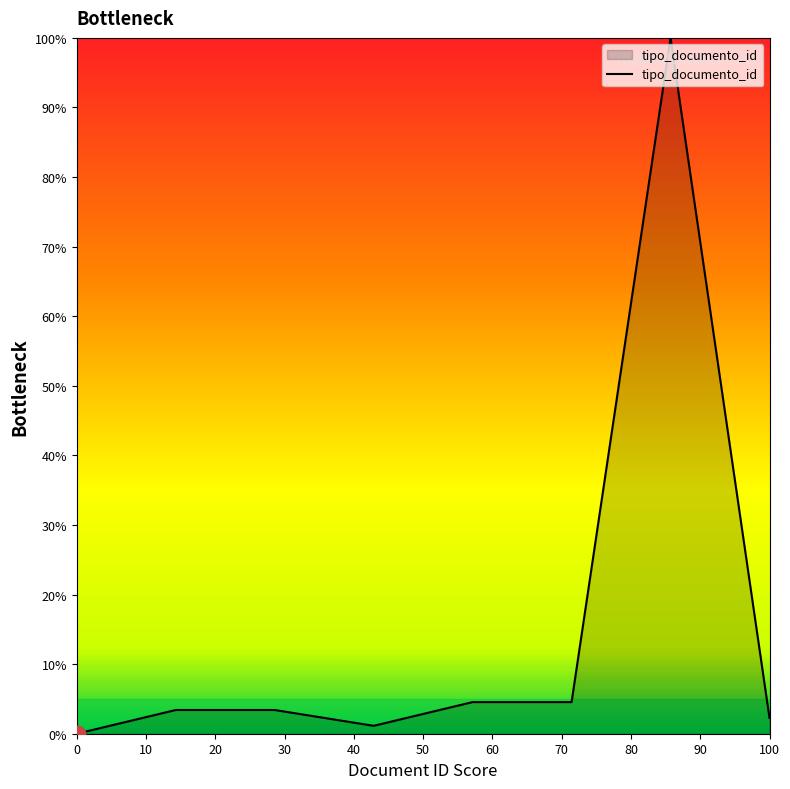

Does the chart display data point markers on the line(s)?

No